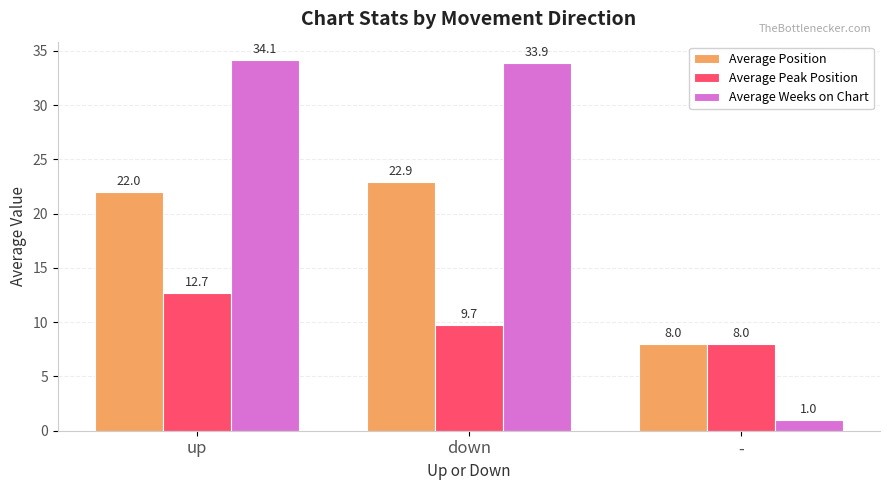

Between down and -, which series saw the biggest shift?

Average Weeks on Chart